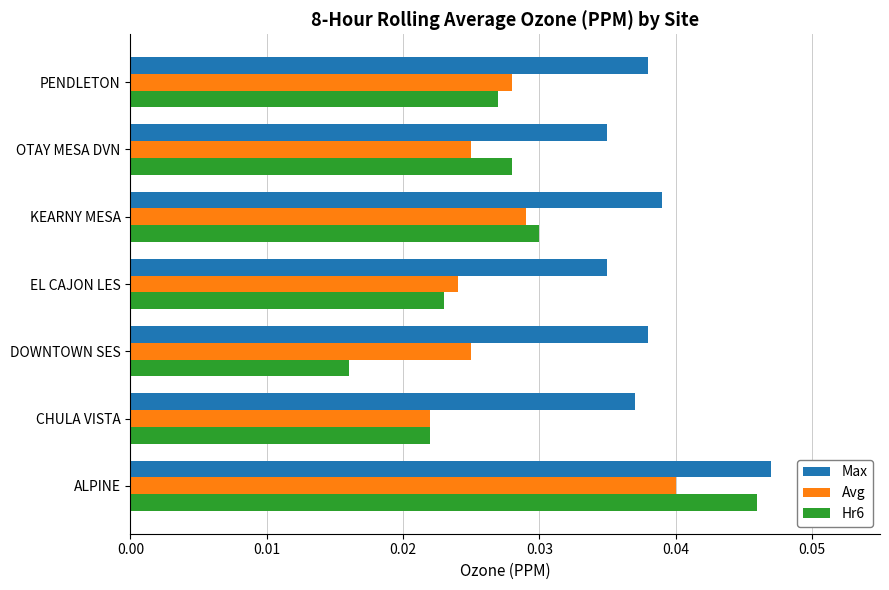

Which series changed the most between ALPINE and PENDLETON?

Hr6